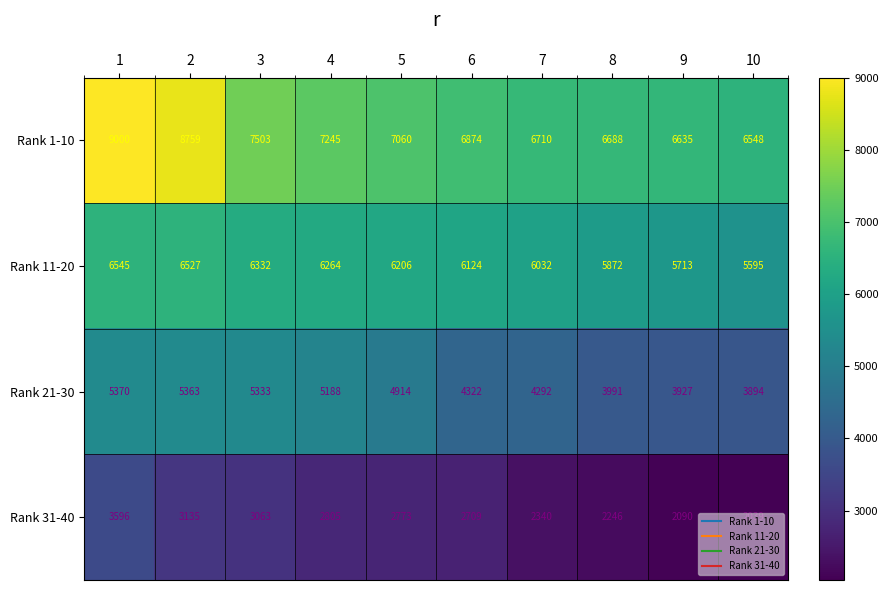

What is the total value across all series at 4?

21502